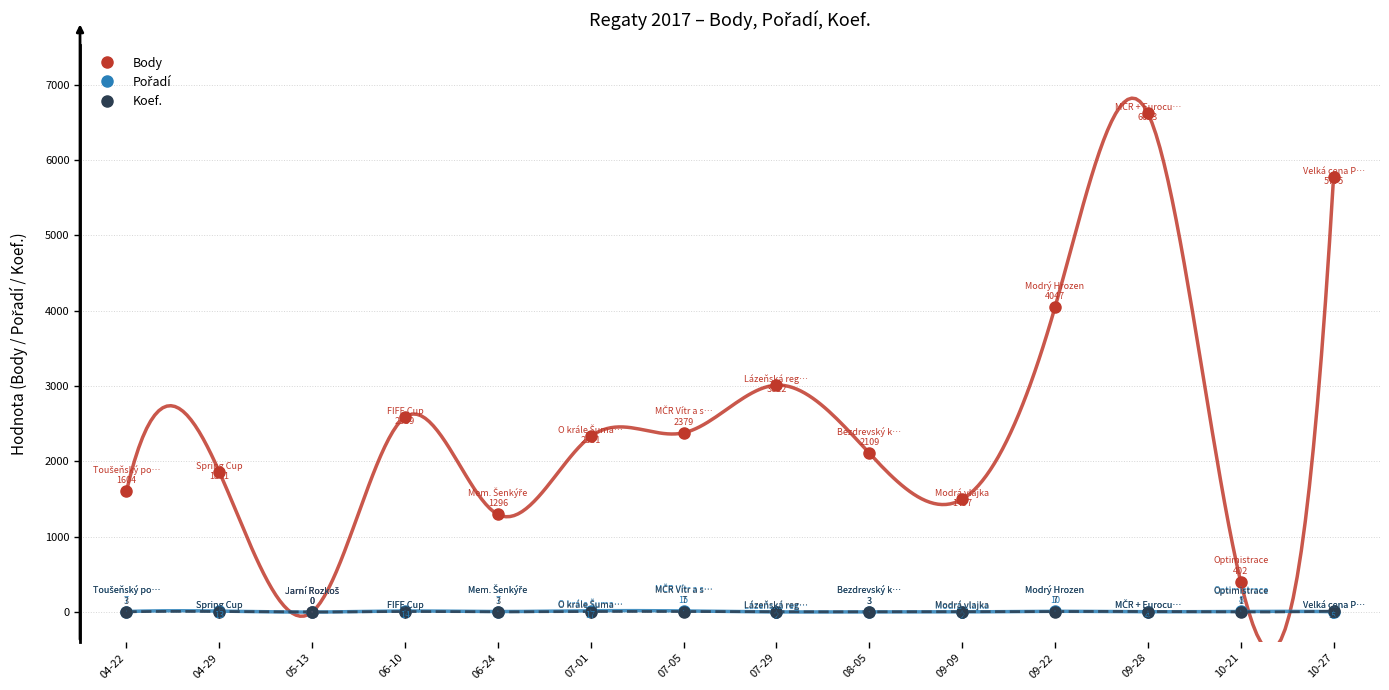

Is the value of Koef. at 08-05 greater than the value of Pořadí at 07-01?

No